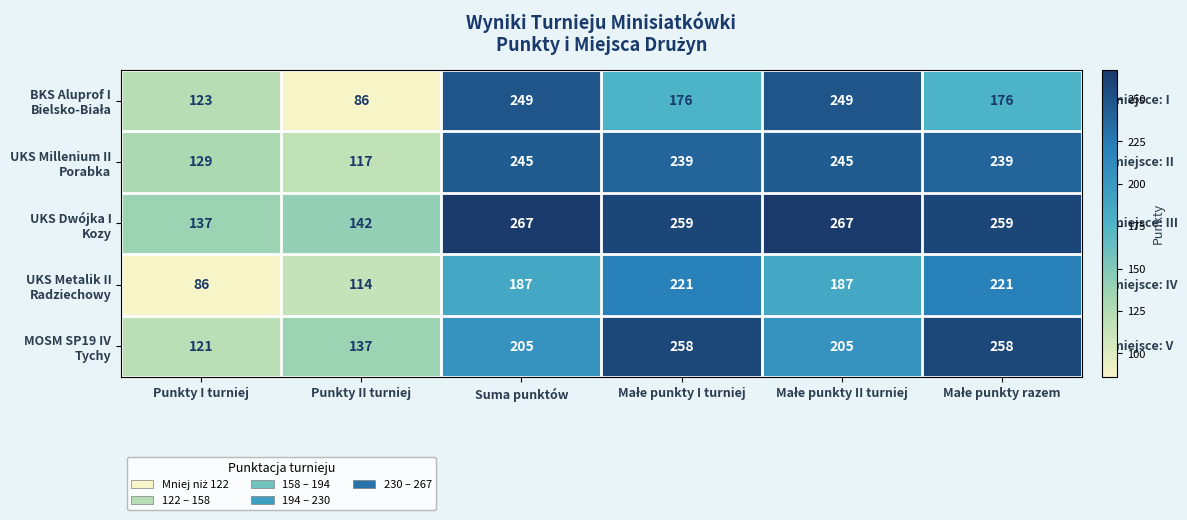

What is the smallest value displayed?

86